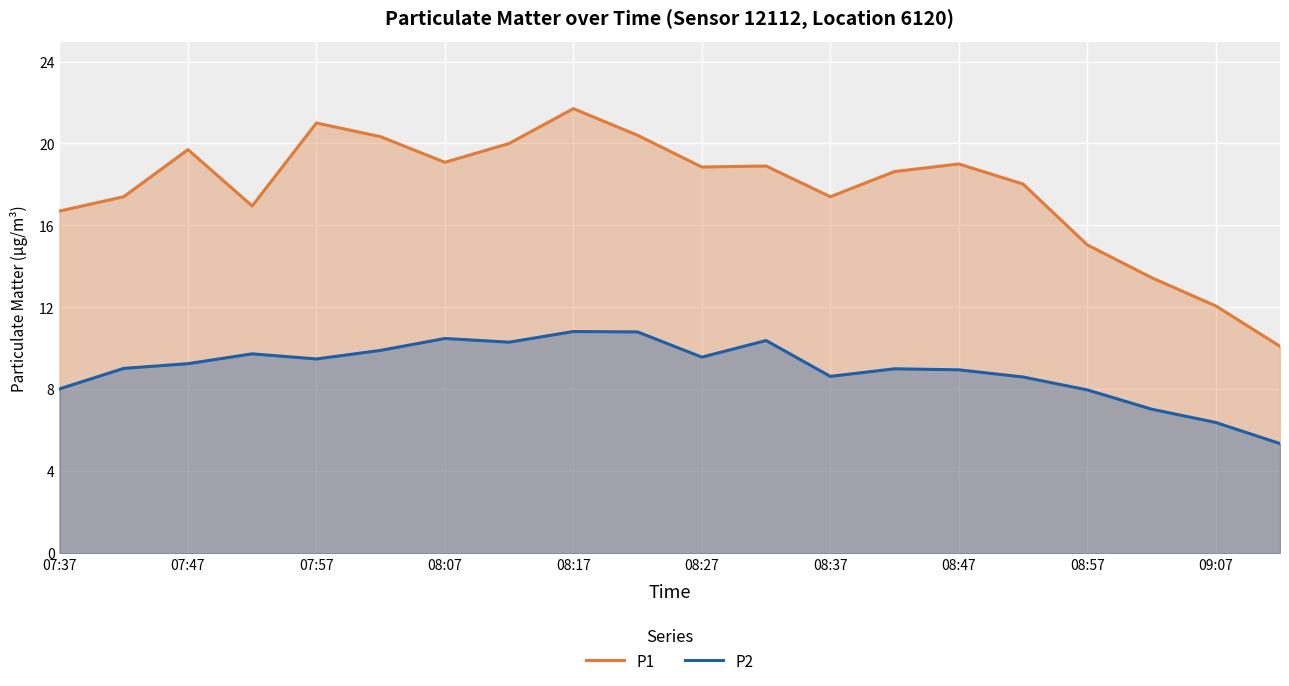

What are all the series names shown in the legend?

P1, P2